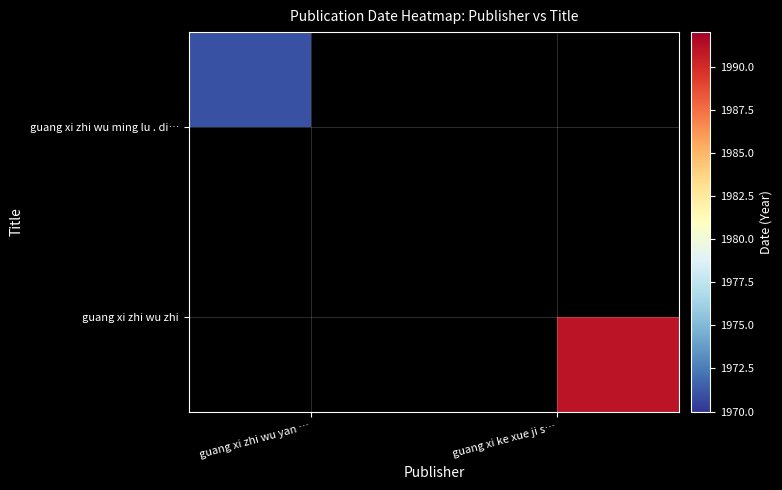

Which series has the largest range (max minus min)?

guang xi zhi wu ming lu . di…